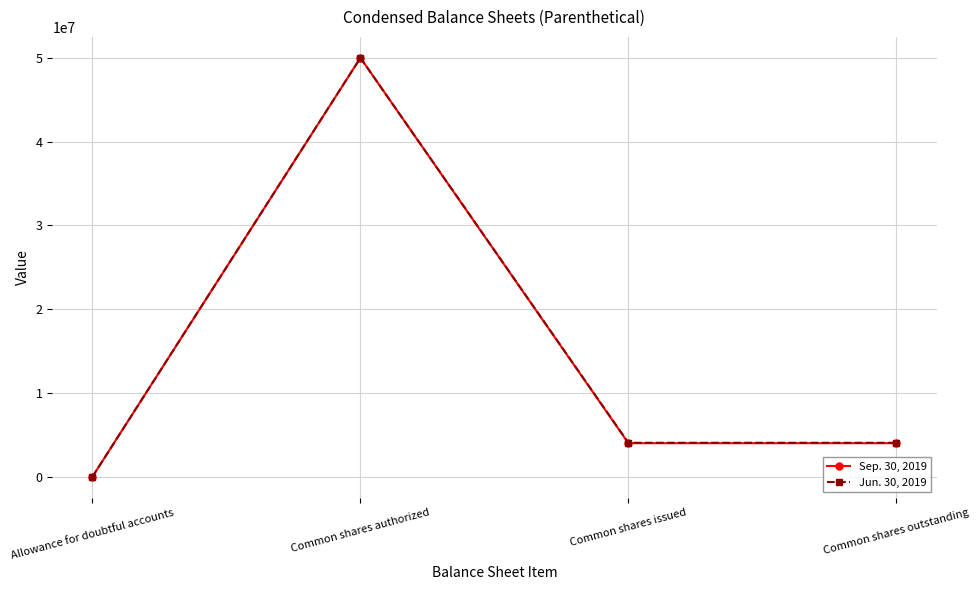

What is the sum of the Sep. 30, 2019 values at Allowance for doubtful accounts and Common shares outstanding?

3991007